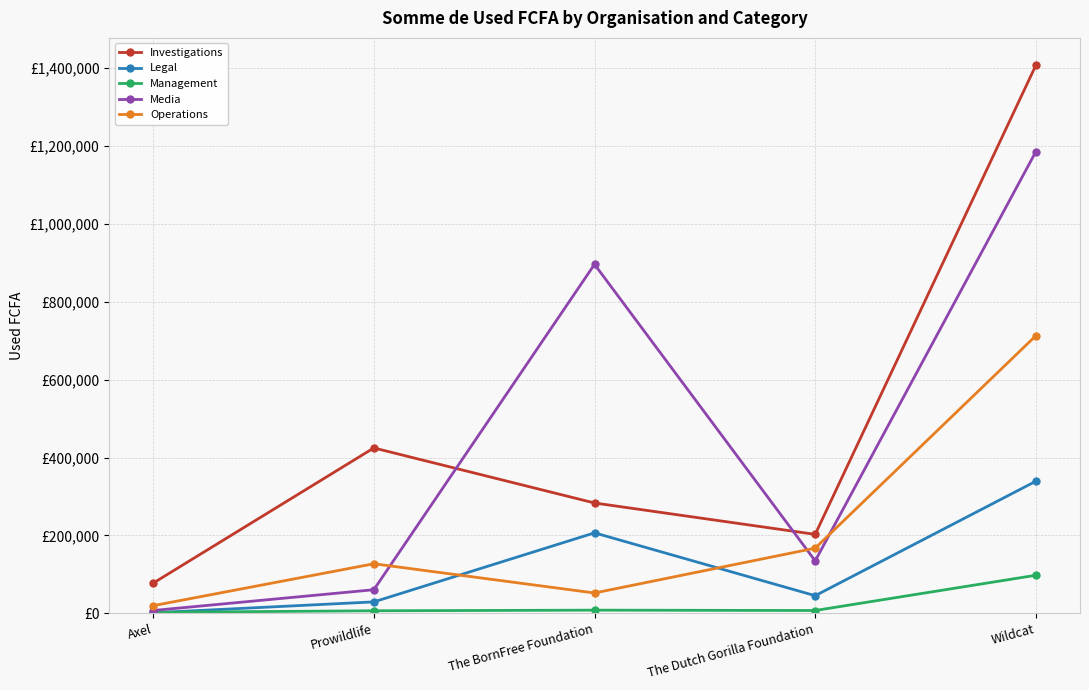

Rank the series by their maximum value, from highest to lowest.

Investigations, Media, Operations, Legal, Management